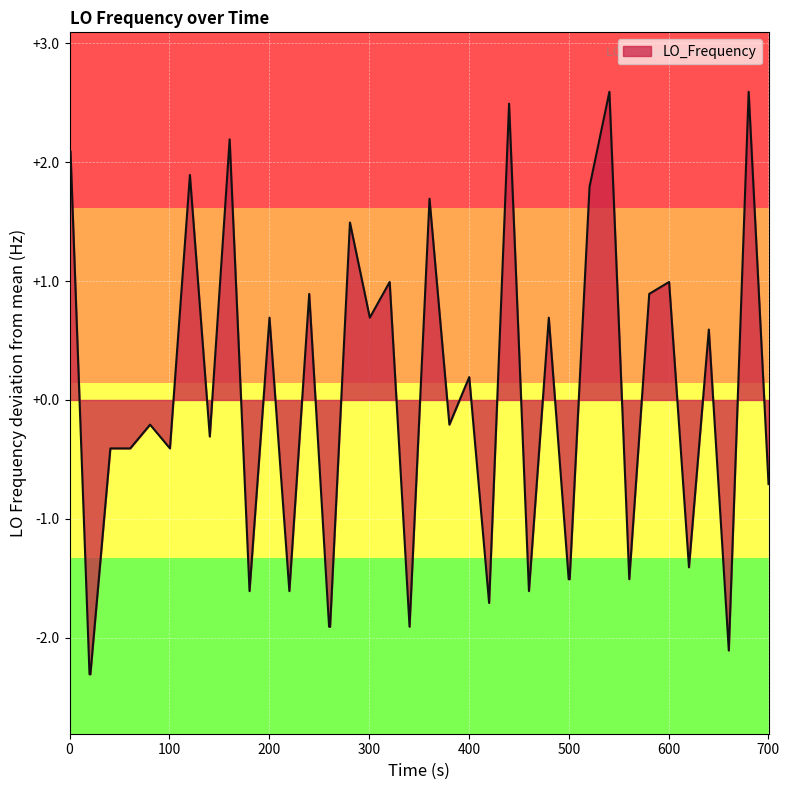

What is the maximum value shown in the chart?

2.6